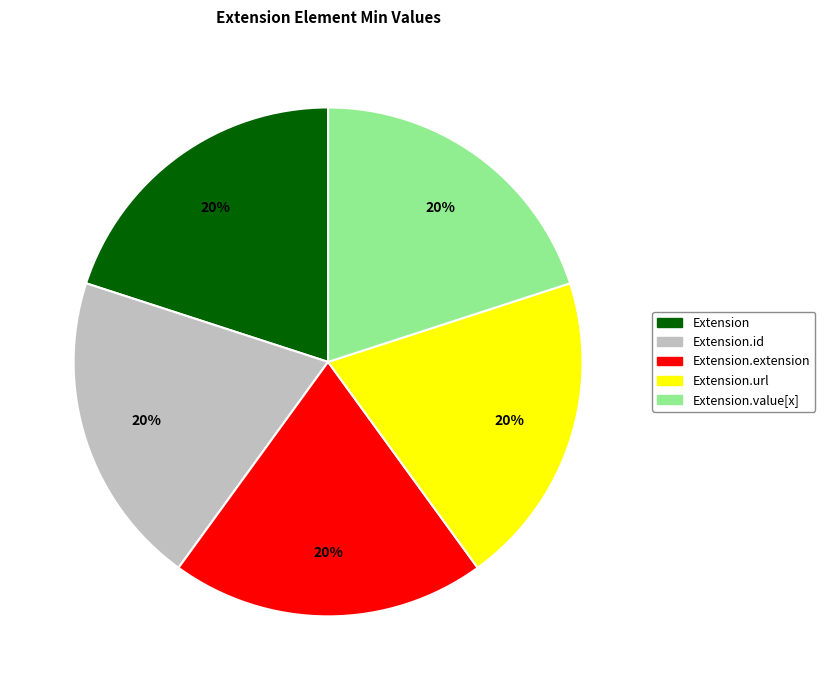

How many segments does this pie chart have?

5